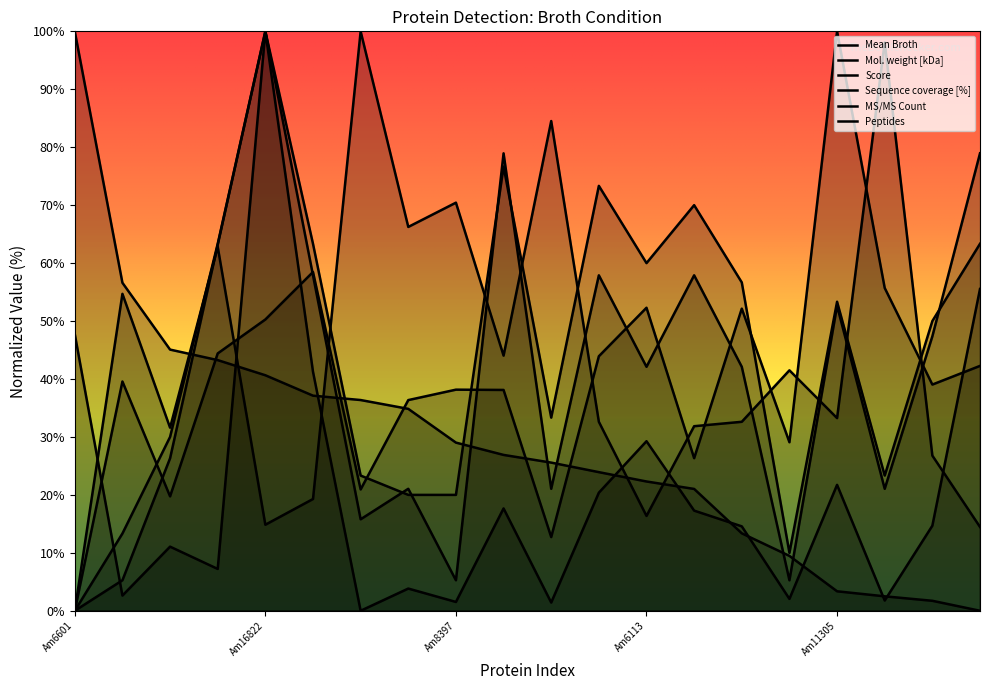

How many lines are shown in the chart?

6